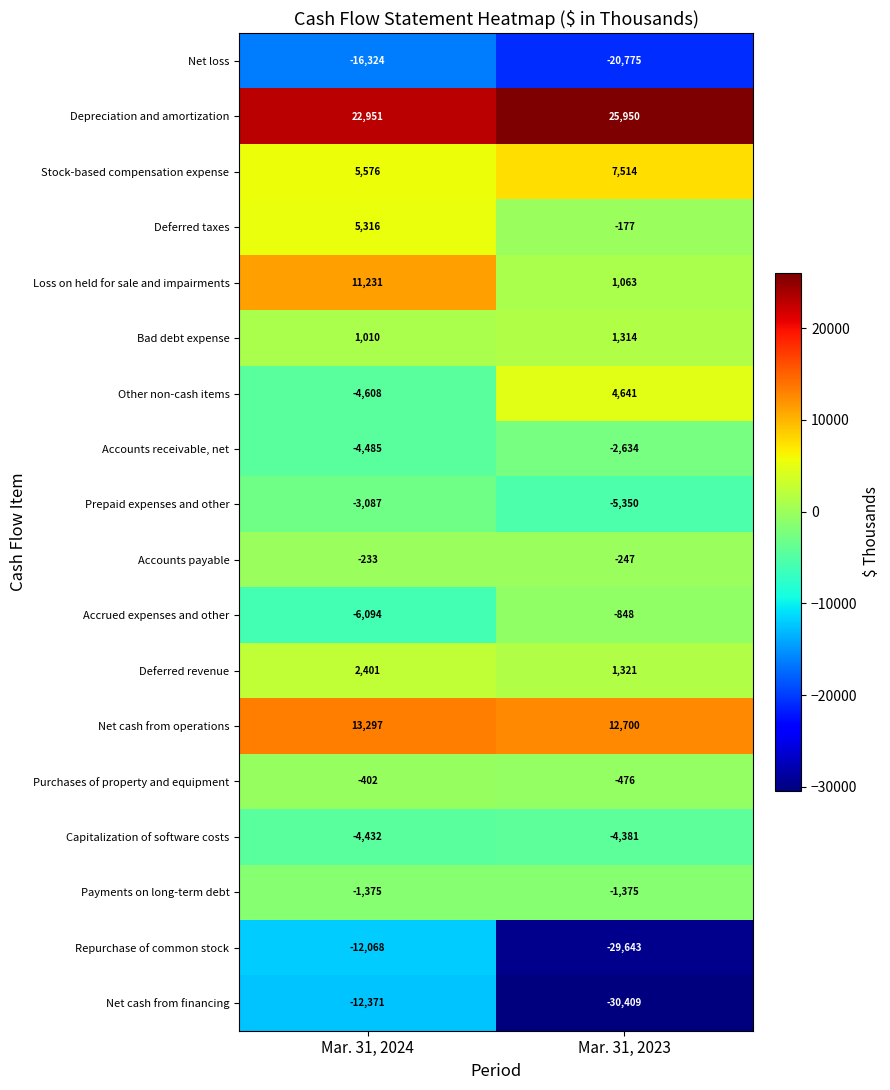

Which category has the lowest value across all series?

Mar. 31, 2023